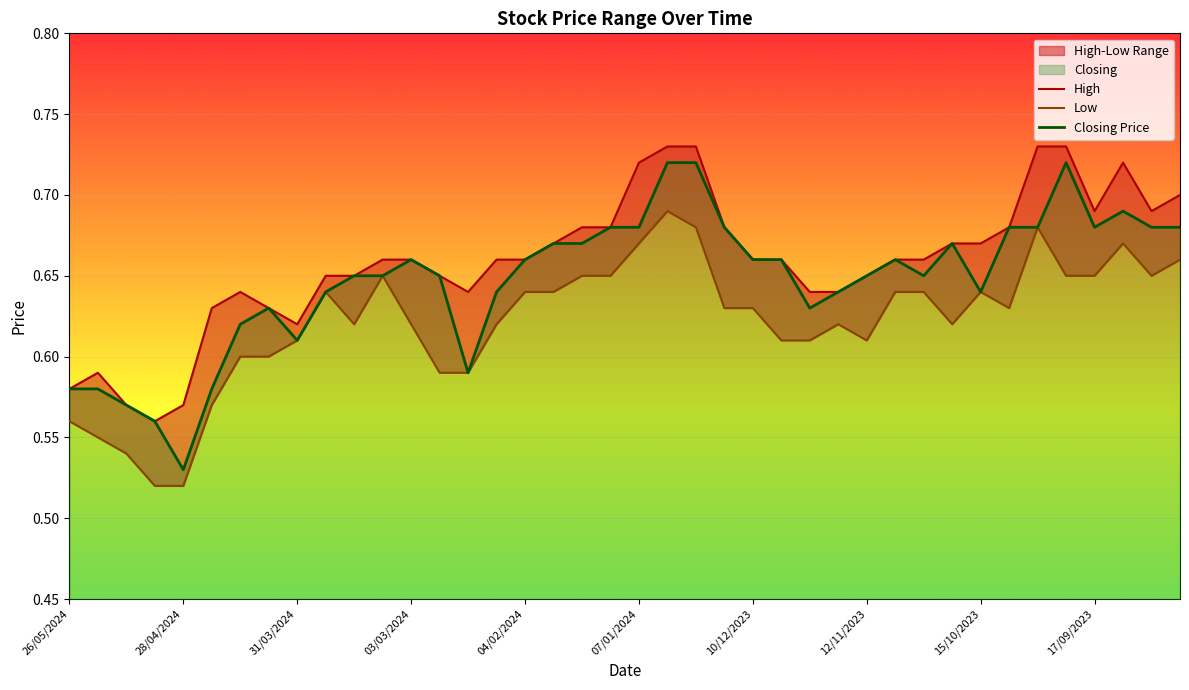

Reading left to right, what are all the values shown in this chart?

High: 0.6	0.6	0.6	0.6	0.6	0.6	0.6	0.6	0.6	0.7	0.7	0.7	0.7	0.7	0.6	0.7	0.7	0.7	0.7	0.7	0.7	0.7	0.7	0.7	0.7	0.7	0.6	0.6	0.7	0.7	0.7	0.7	0.7	0.7	0.7	0.7	0.7	0.7	0.7	0.7
Low: 0.6	0.6	0.5	0.5	0.5	0.6	0.6	0.6	0.6	0.6	0.6	0.7	0.6	0.6	0.6	0.6	0.6	0.6	0.7	0.7	0.7	0.7	0.7	0.6	0.6	0.6	0.6	0.6	0.6	0.6	0.6	0.6	0.6	0.6	0.7	0.7	0.7	0.7	0.7	0.7
Closing Price: 0.6	0.6	0.6	0.6	0.5	0.6	0.6	0.6	0.6	0.6	0.7	0.7	0.7	0.7	0.6	0.6	0.7	0.7	0.7	0.7	0.7	0.7	0.7	0.7	0.7	0.7	0.6	0.6	0.7	0.7	0.7	0.7	0.6	0.7	0.7	0.7	0.7	0.7	0.7	0.7